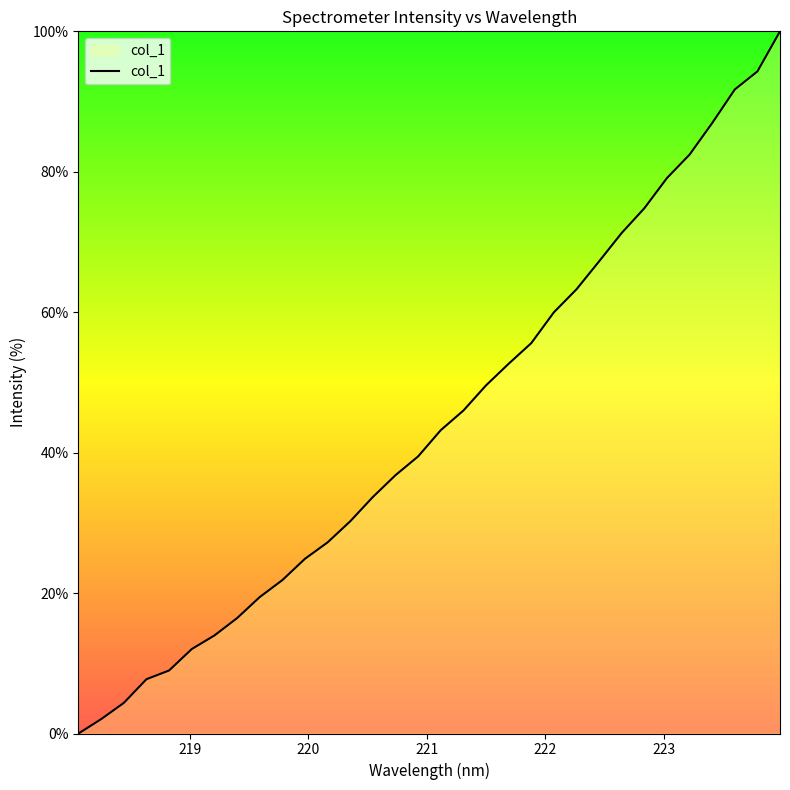

What is the average value?

44.3